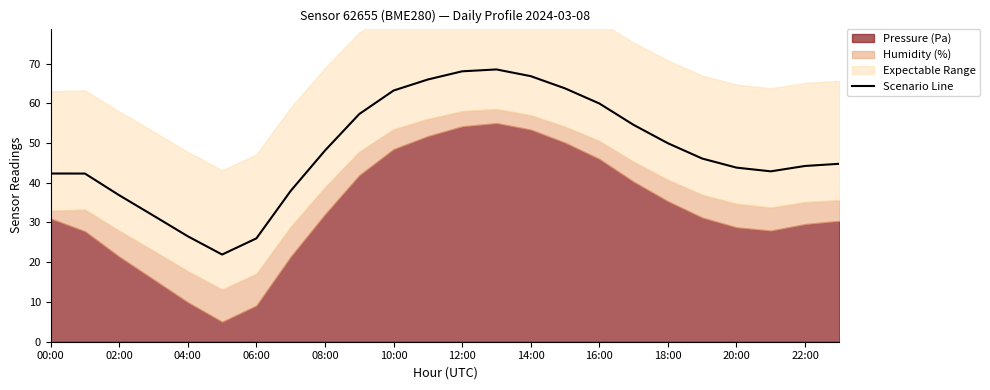

What is the value of the 9th point from the left?

48.1